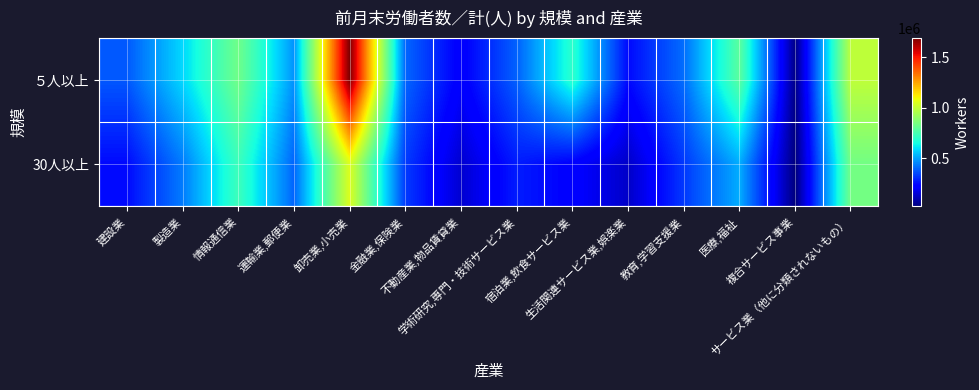

Which series has the largest total across all categories?

５人以上